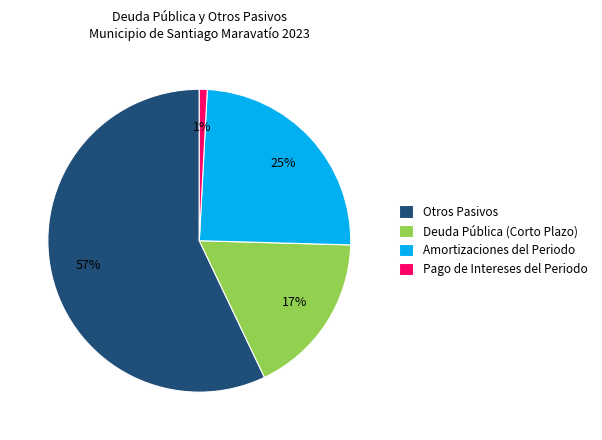

The Pago de Intereses del Periodo slice represents 10% of the pie. True or false?

False